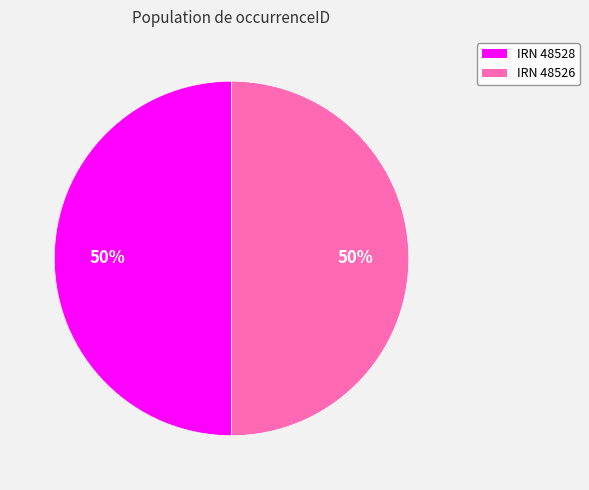

To the nearest percent, what is the average slice percentage?

50%